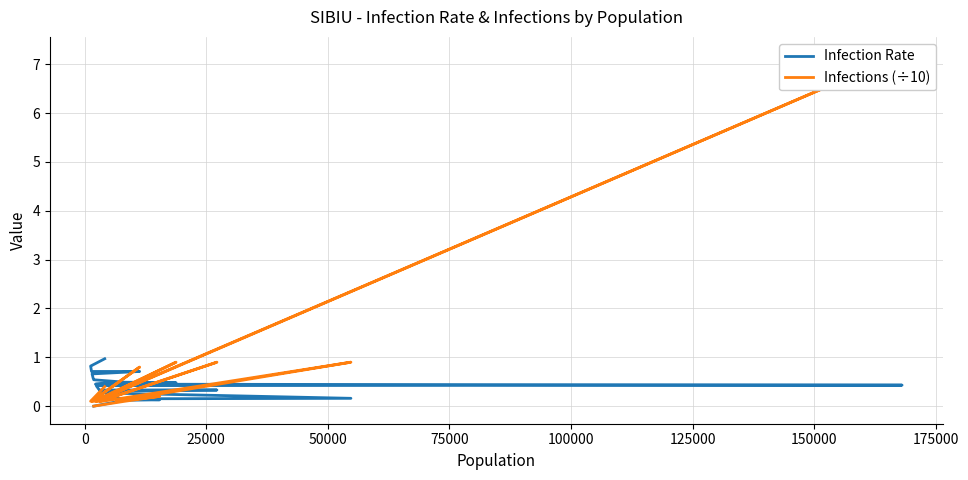

How many lines are shown in the chart?

2